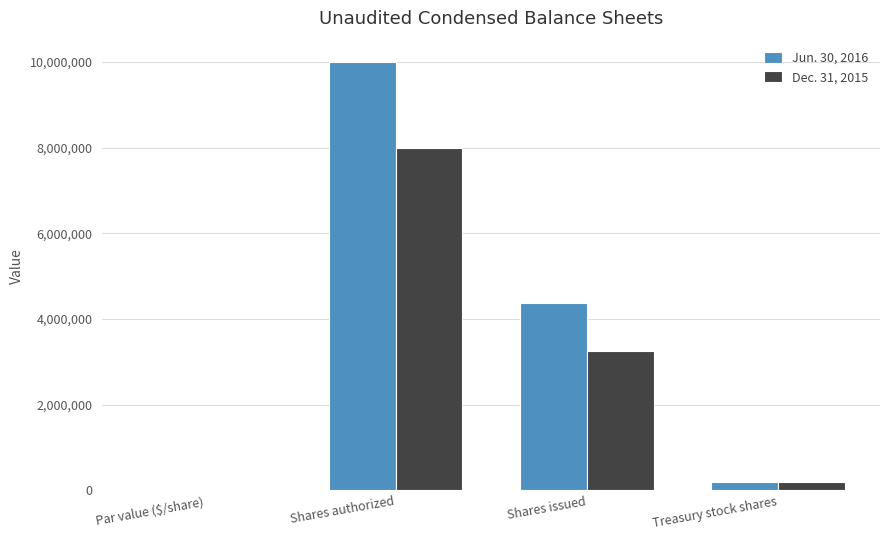

What are all the series names shown in the legend?

Jun. 30, 2016, Dec. 31, 2015